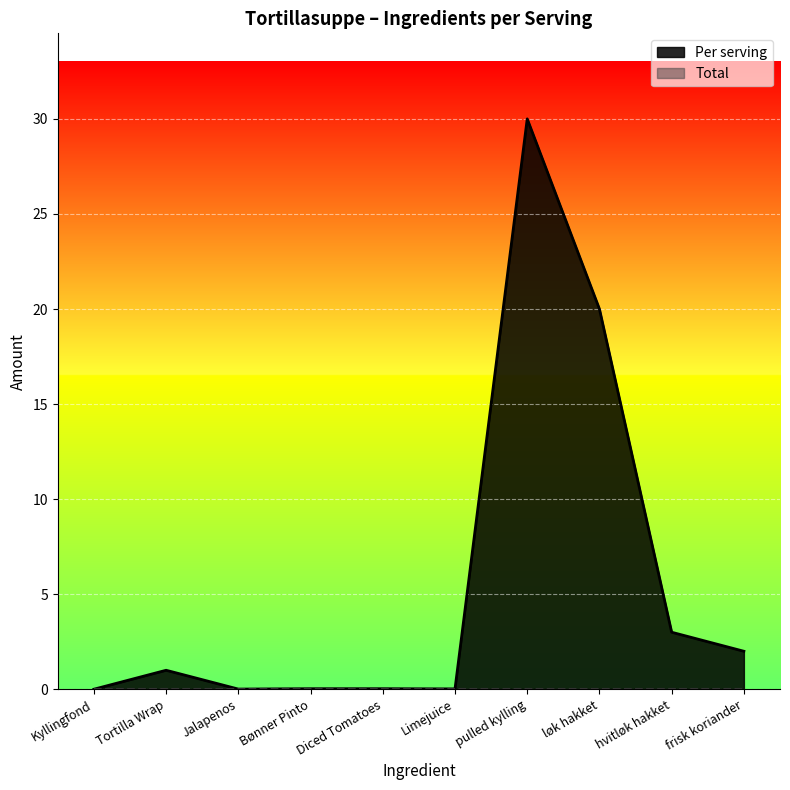

What is the sum of all values?

56.1